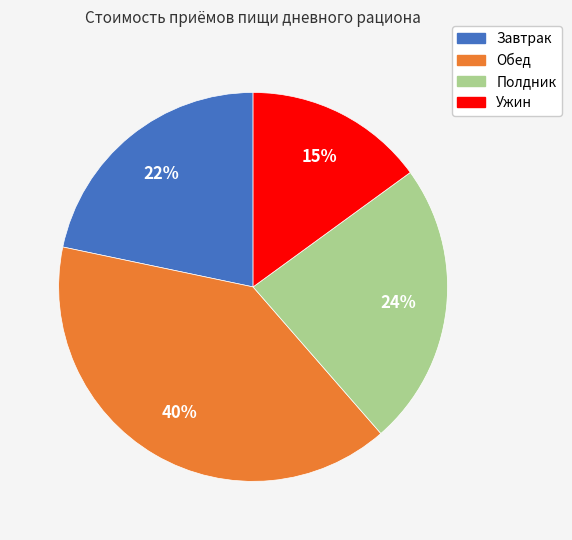

Is the sum of Полдник and Ужин greater than half?

No